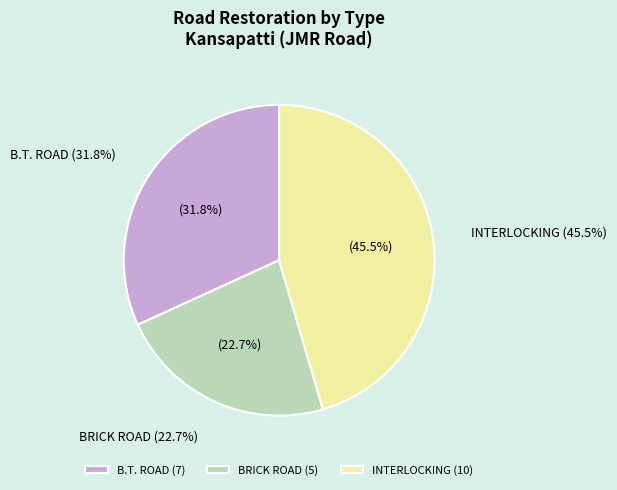

Which slice is the smallest?

BRICK ROAD